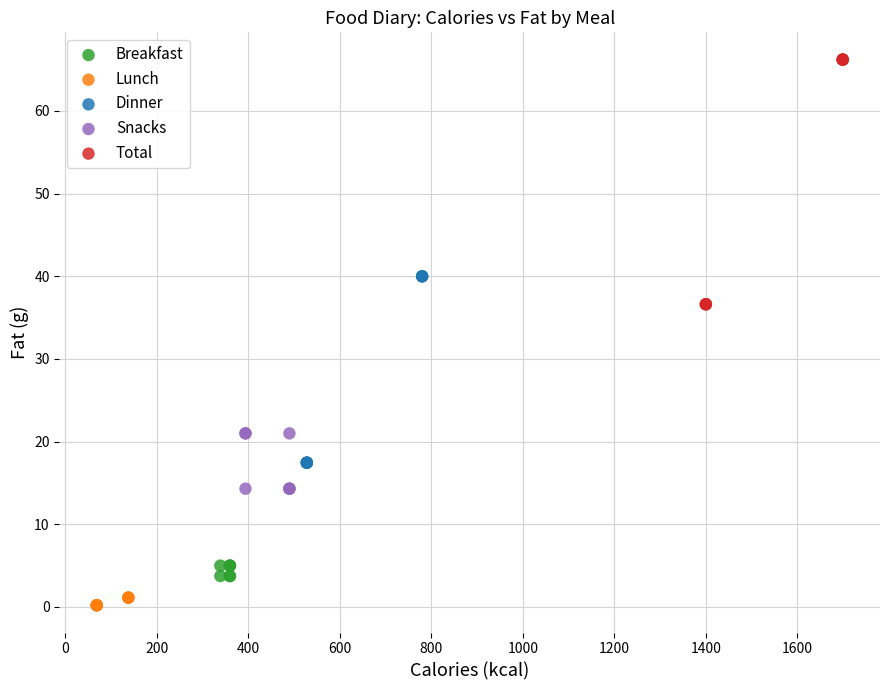

Which series contains the highest Y value?

Total